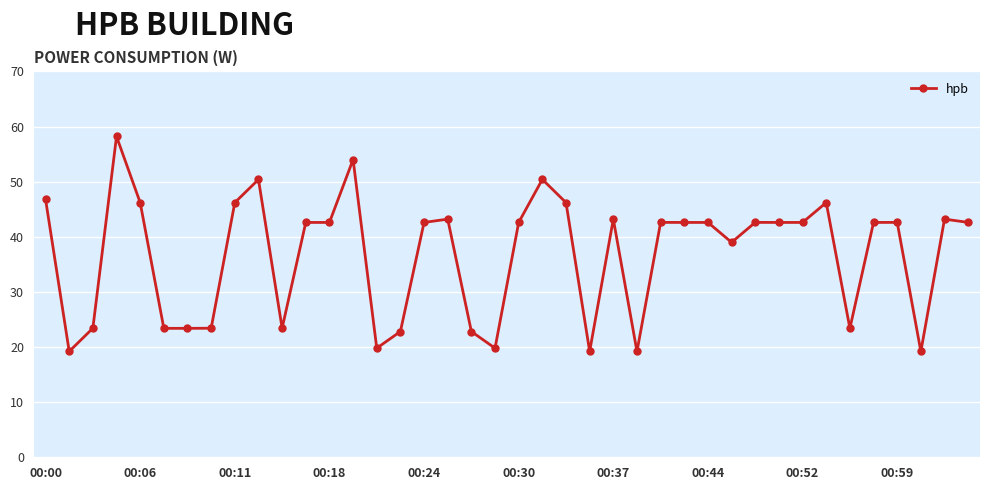

What is the value of the 19th point from the left?

22.8